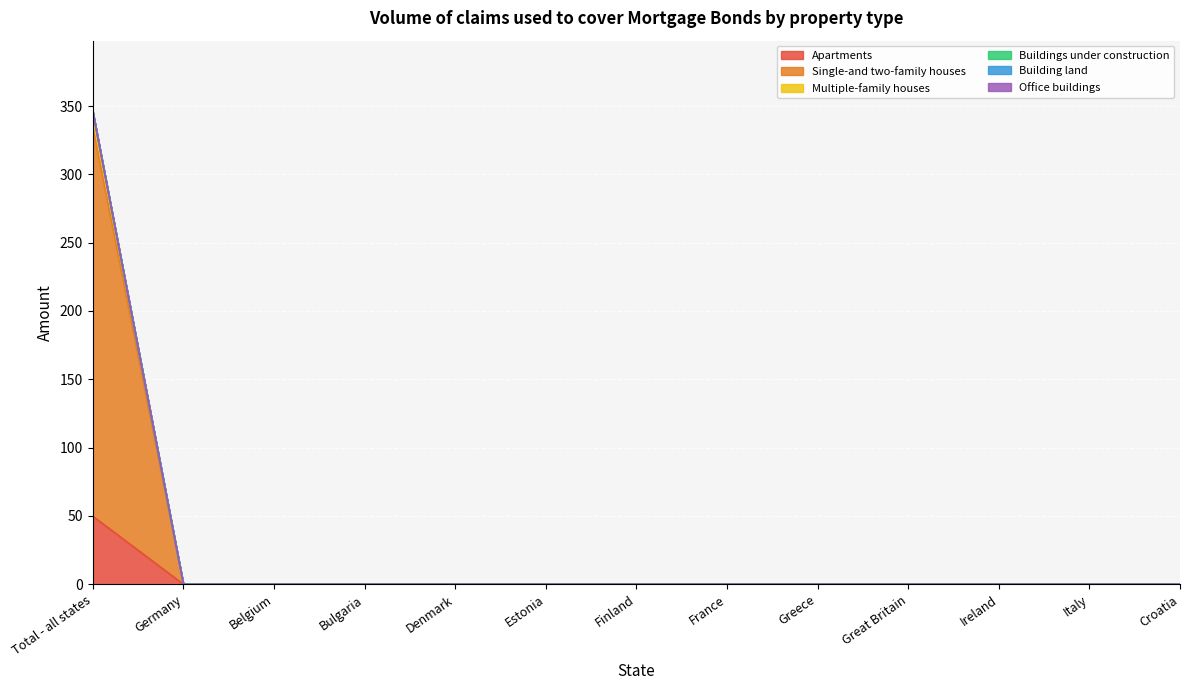

At how many categories does at least one series exceed 141?

1